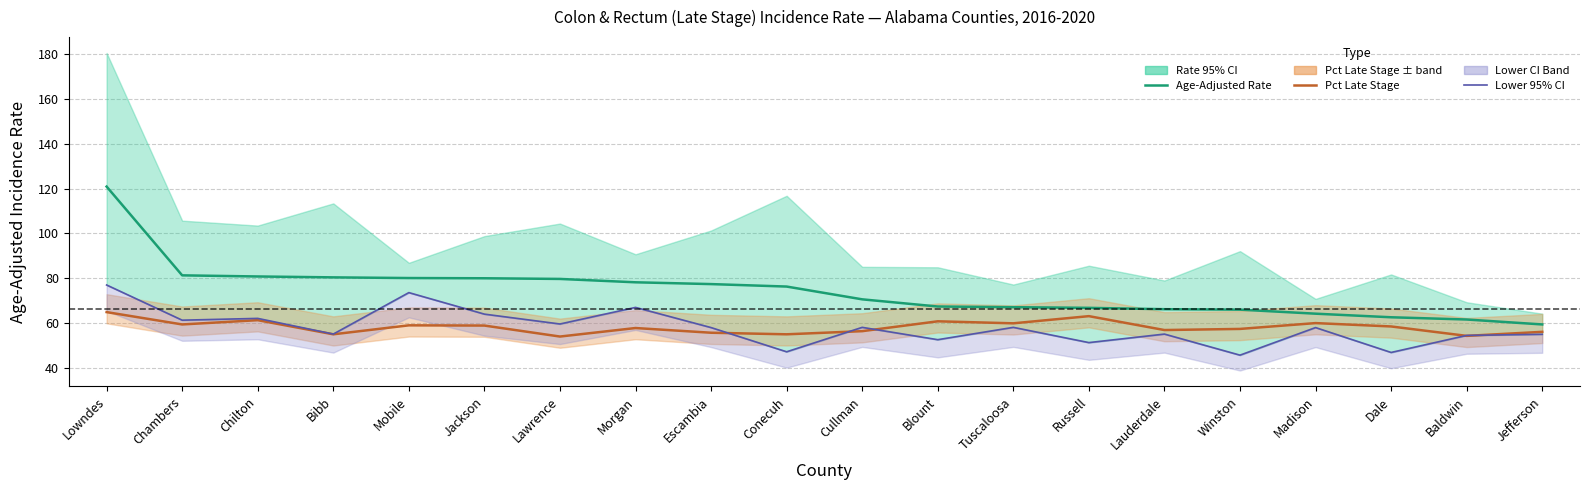

True or false: Lower 95% CI and Age-Adjusted Rate cross at least once.

False